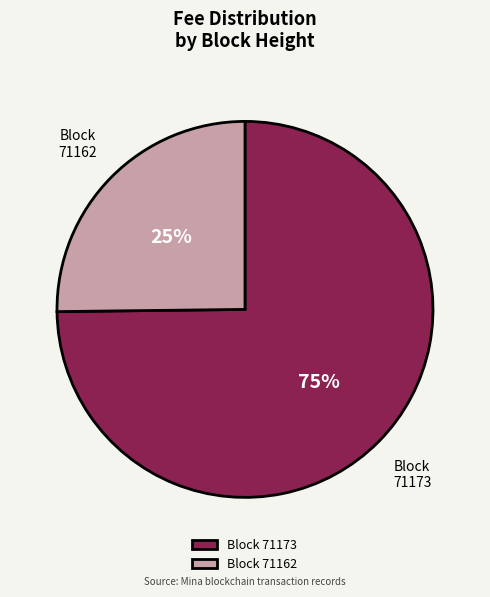

To the nearest percent, what is the average slice percentage?

50%